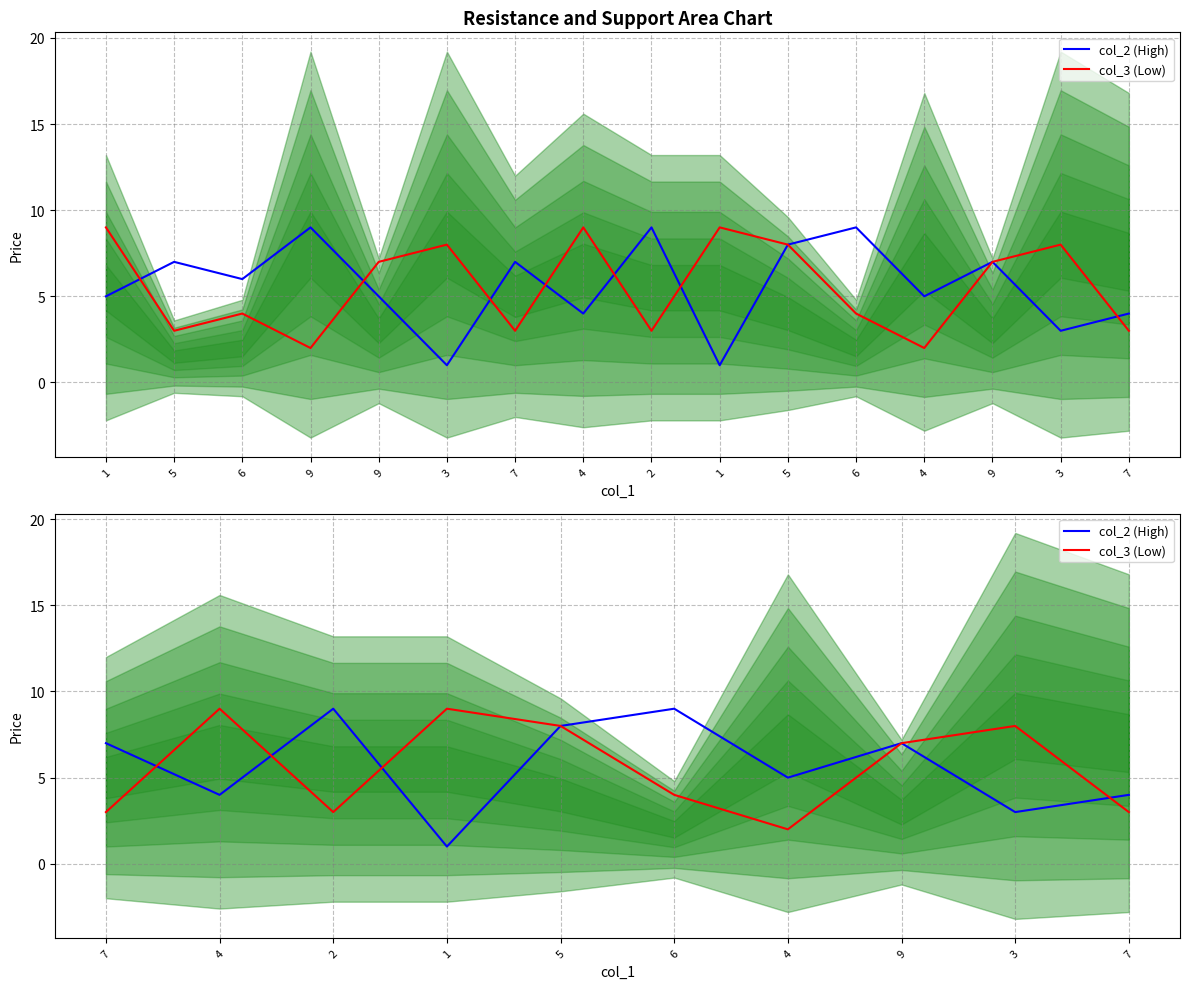

True or false: col_3 (Low) and col_2 (High) cross at least once.

True